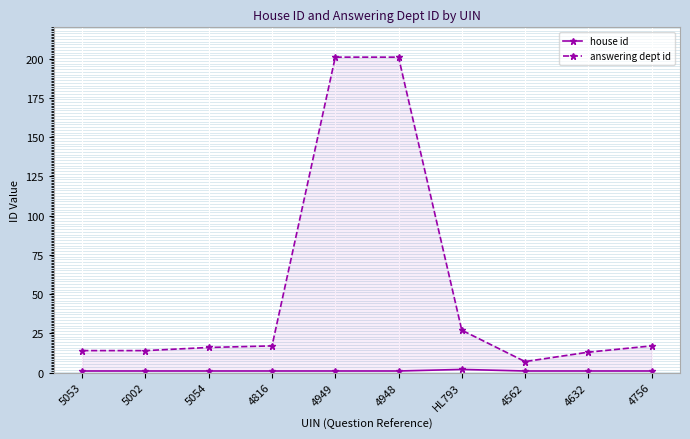

Between 5054 and 5053, which is larger?

5054